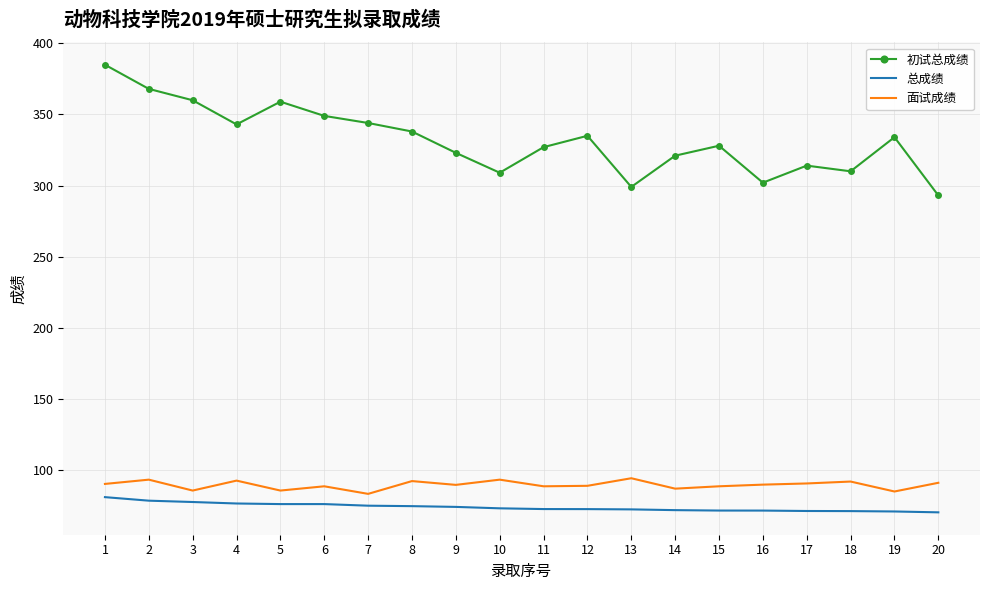

How many series are shown in this chart?

3